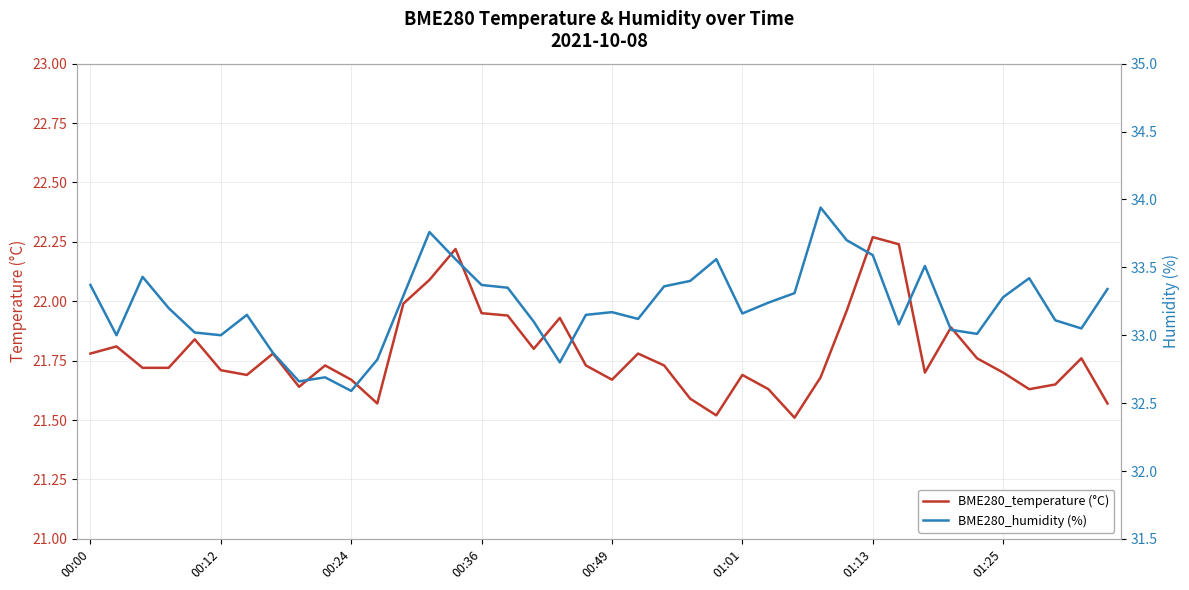

True or false: BME280_humidity (%) and BME280_temperature (°C) cross at least once.

False